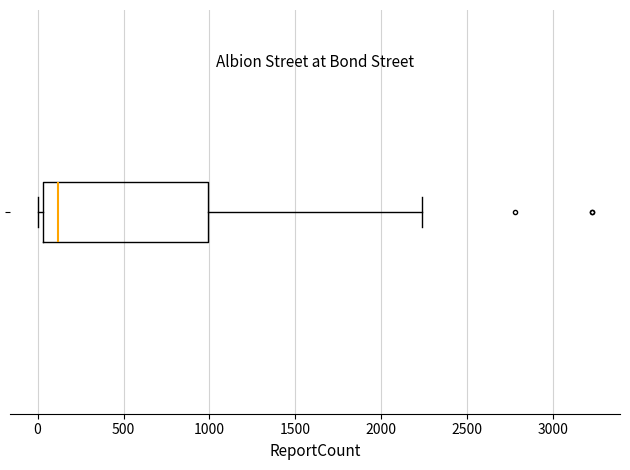

Transcribe this box plot: give where the median line is, the range the box spans, and where the two whiskers end, as read against the x-axis. The values are not printed on the chart, so give them approximately, as read against the axis.

median 100, box 50 to 1000, whiskers 0 to 2250